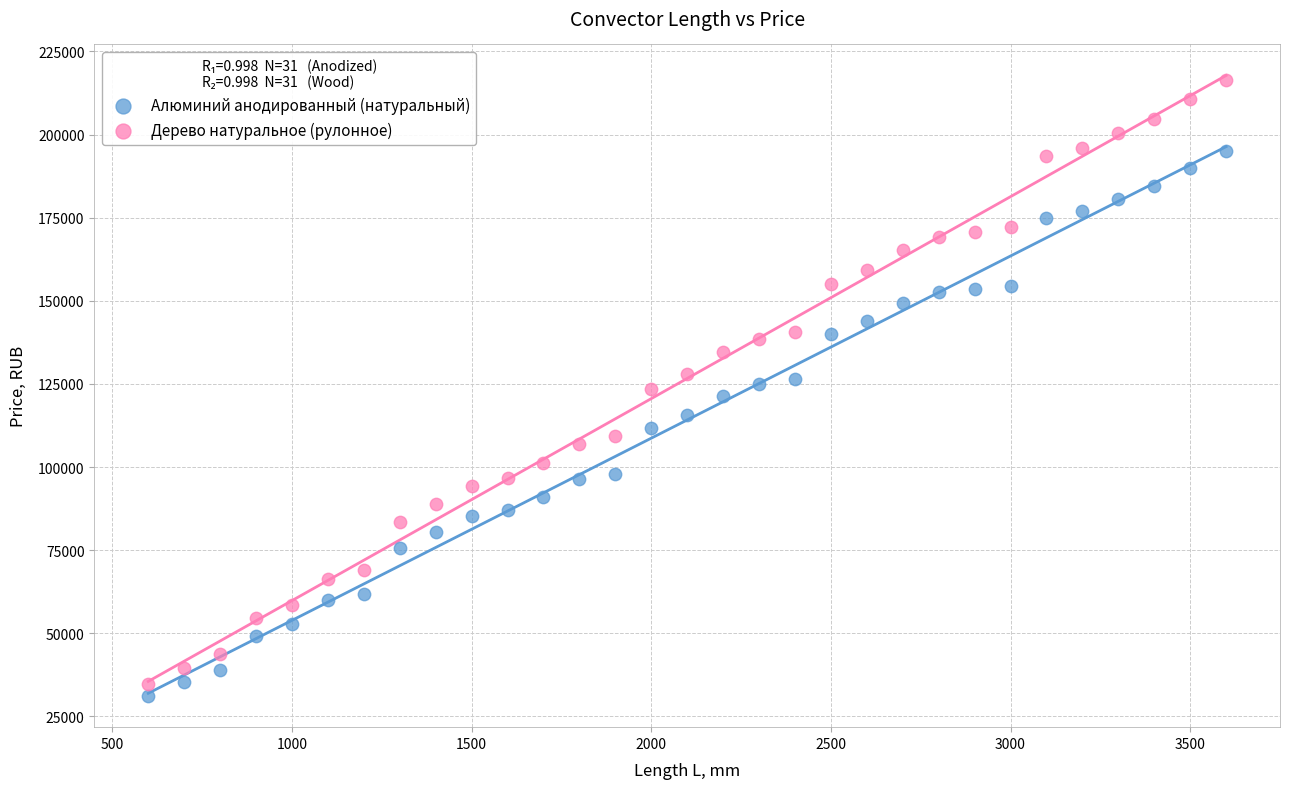

Which series has the largest Y range (max minus min)?

Дерево натуральное (рулонное)